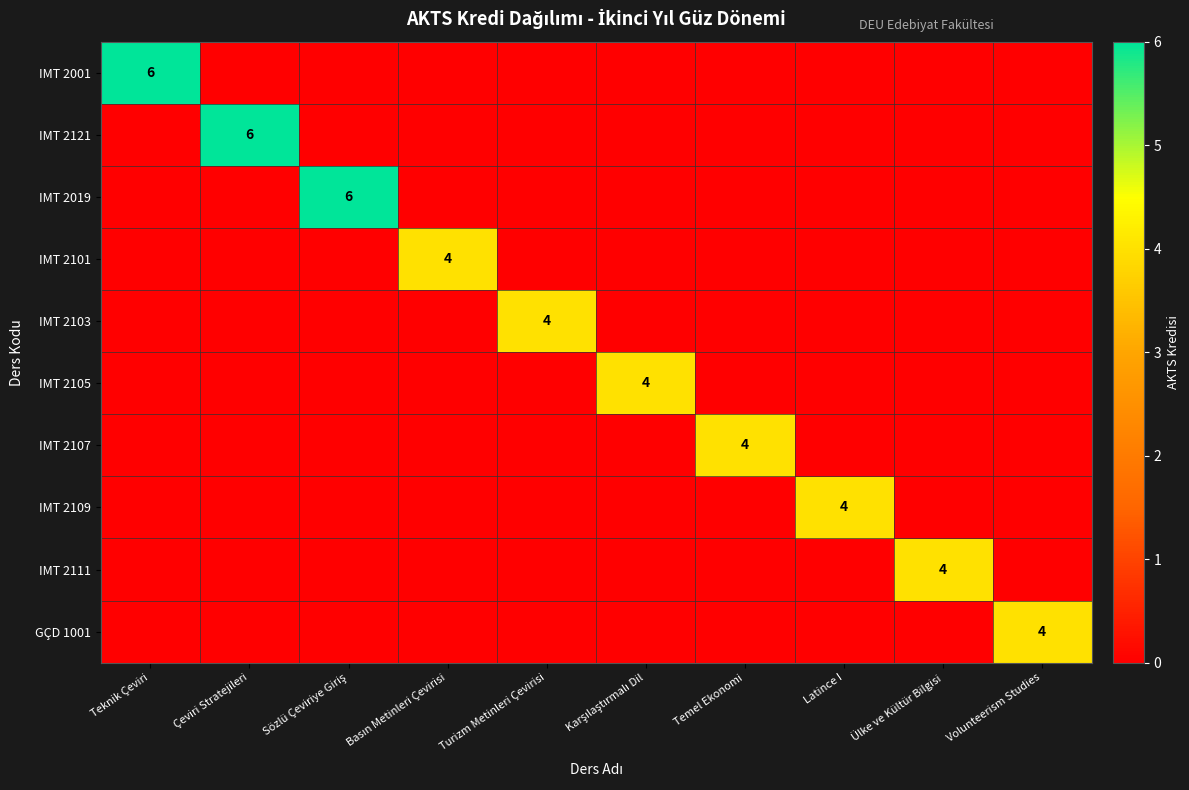

Is the value of GÇD 1001 at Temel Ekonomi greater than the value of IMT 2109 at Ülke ve Kültür Bilgisi?

No